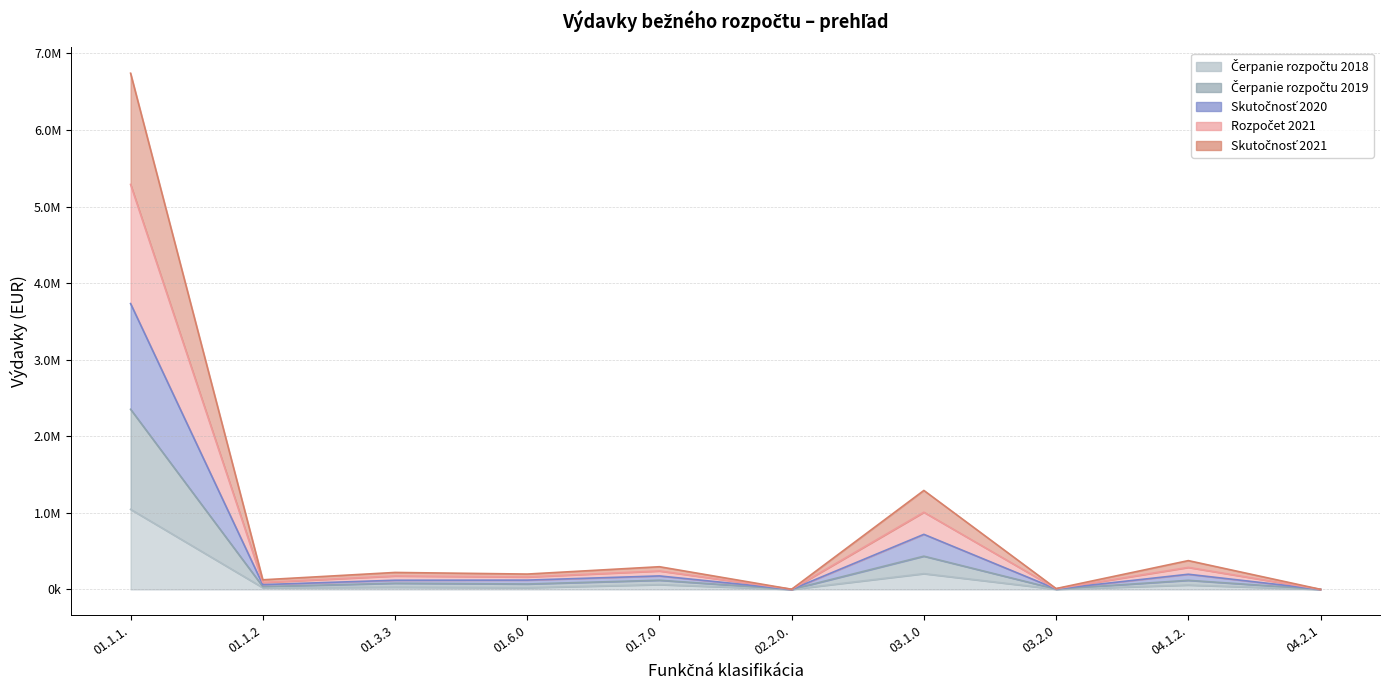

Between 02.2.0. and 01.6.0, which is larger?

01.6.0